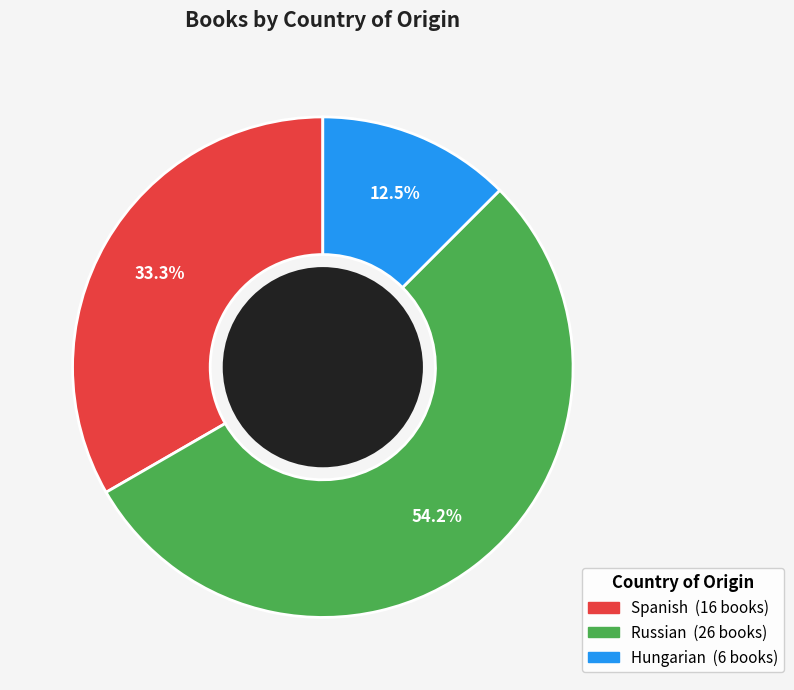

Between Russian and Spanish, which is larger?

Russian